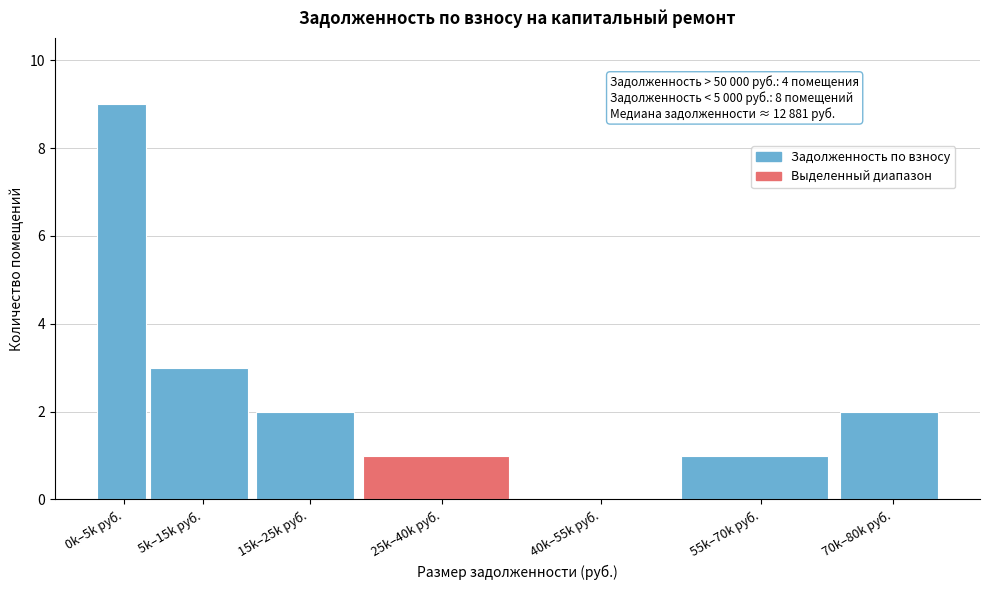

Reading right to left, extract all data points from this chart.

70k–80k руб.=2	55k–70k руб.=1	40k–55k руб.=0	25k–40k руб.=1	15k–25k руб.=2	5k–15k руб.=3	0k–5k руб.=9